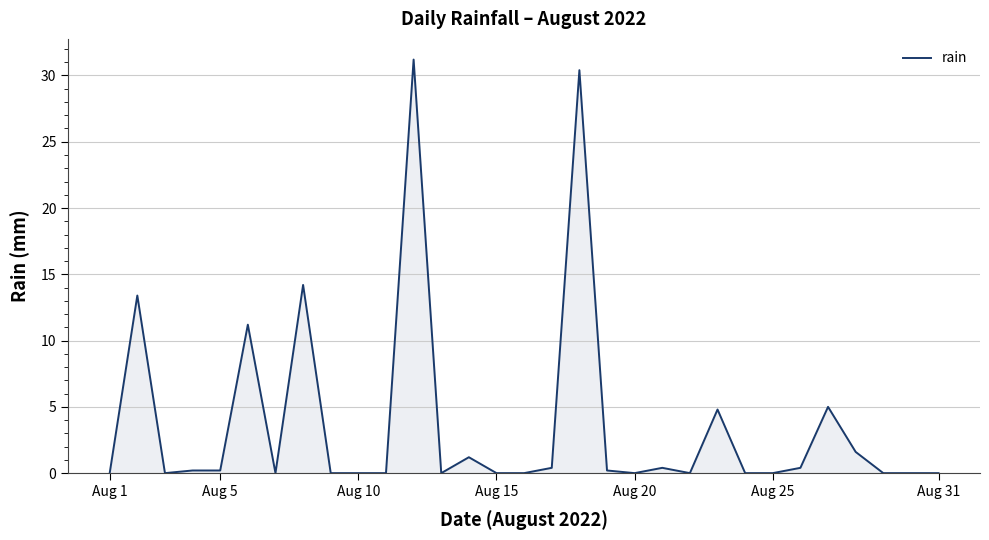

What is the maximum value shown in the chart?

31.2